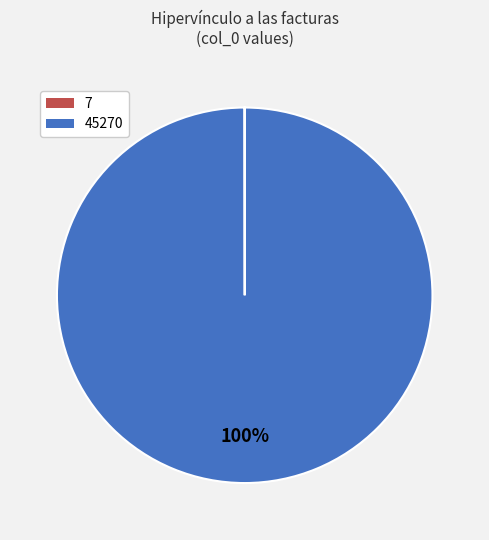

Does any single category account for the majority?

Yes